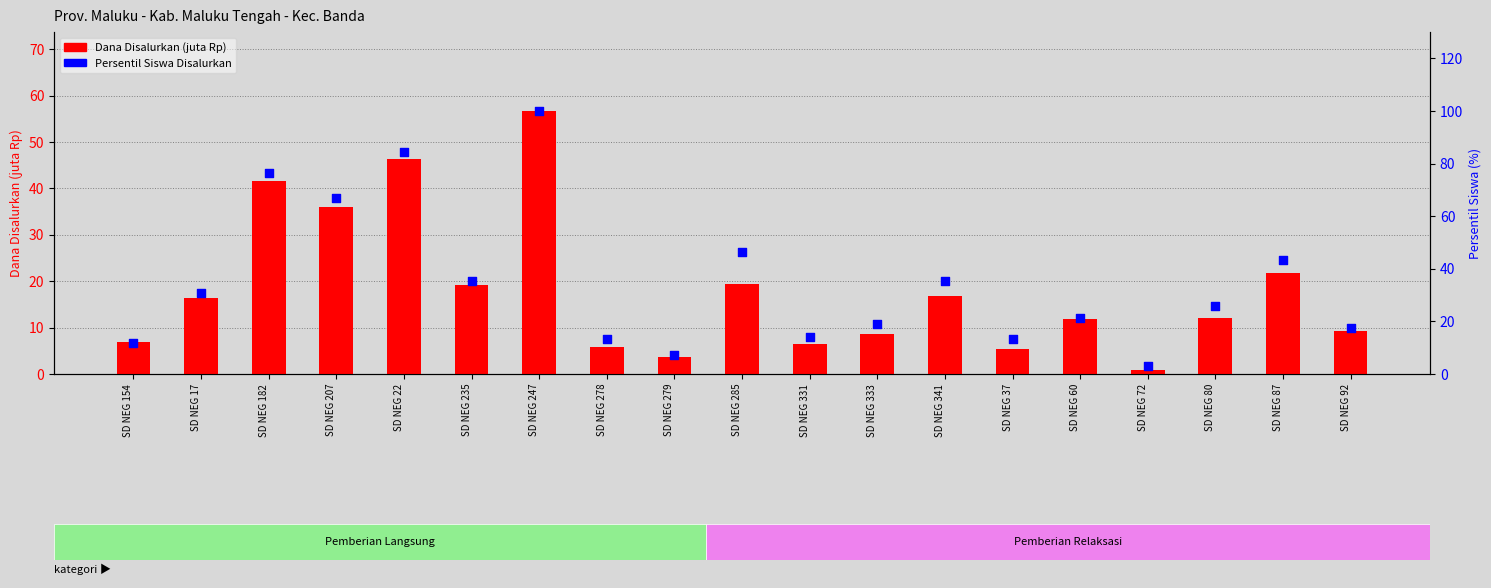

What is the total value across all series at SD NEG 37?

18.6